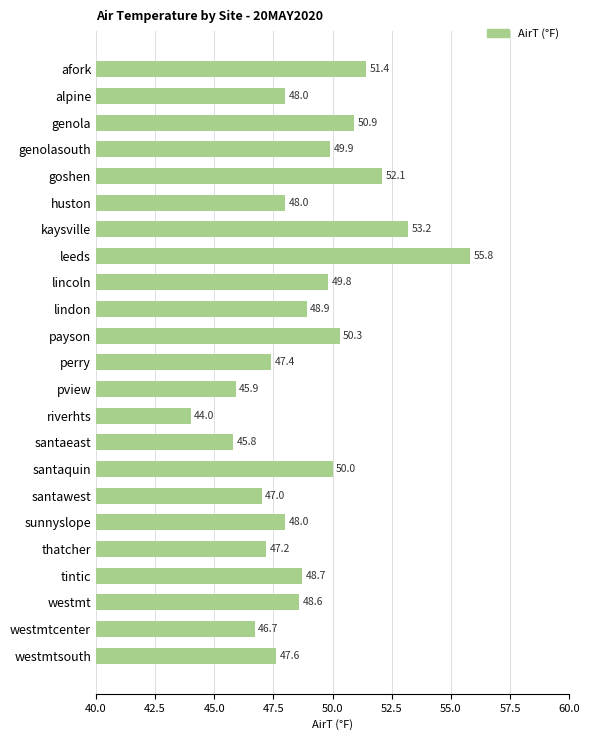

What value does the data have at perry?

47.4